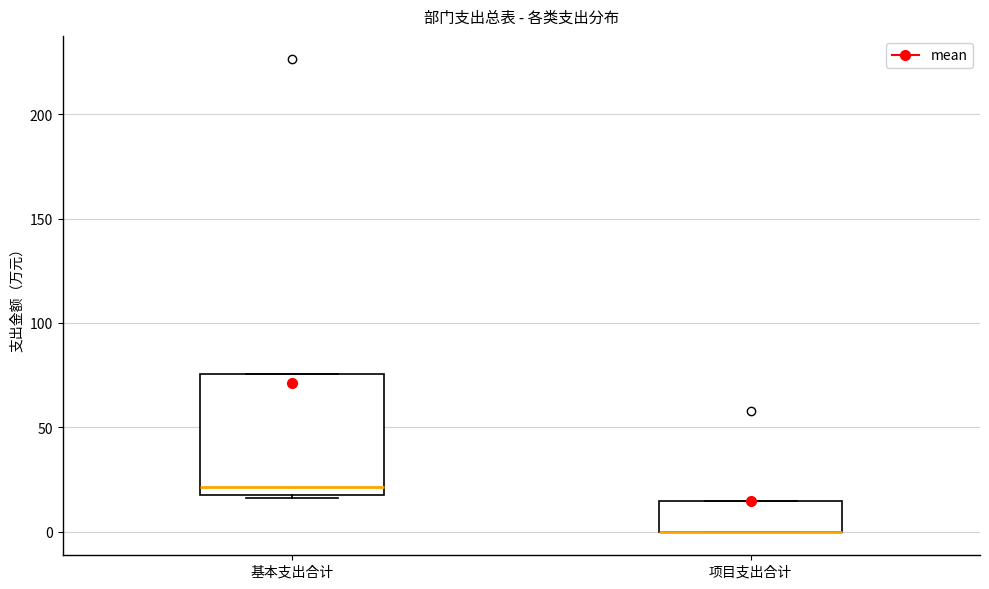

Comparing the boxes themselves (not the whiskers), which one is the tallest?

基本支出合计